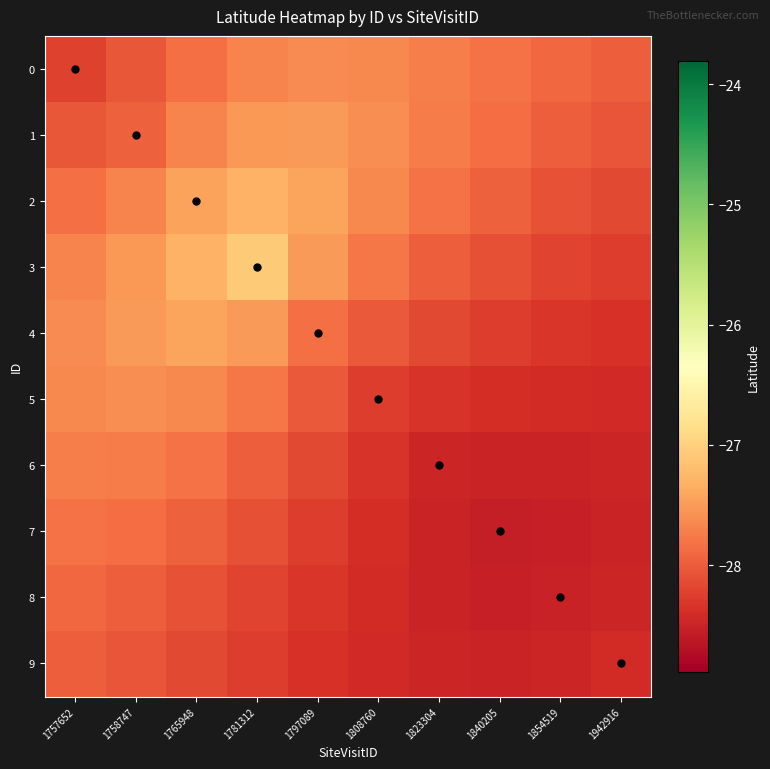

What is the difference between the highest and lowest values at 1840205?

0.7